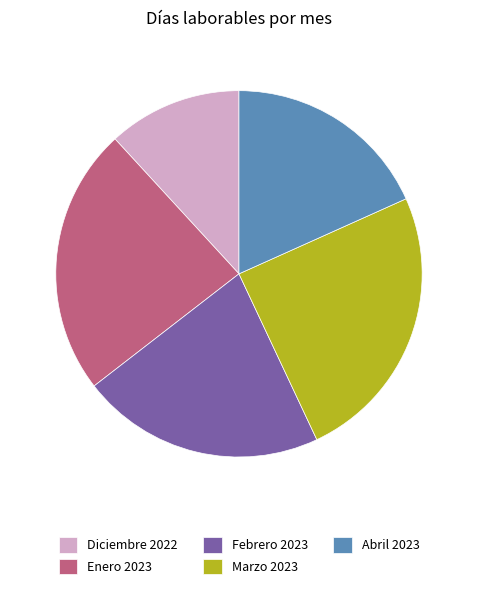

Is Diciembre 2022 the majority of the pie?

No